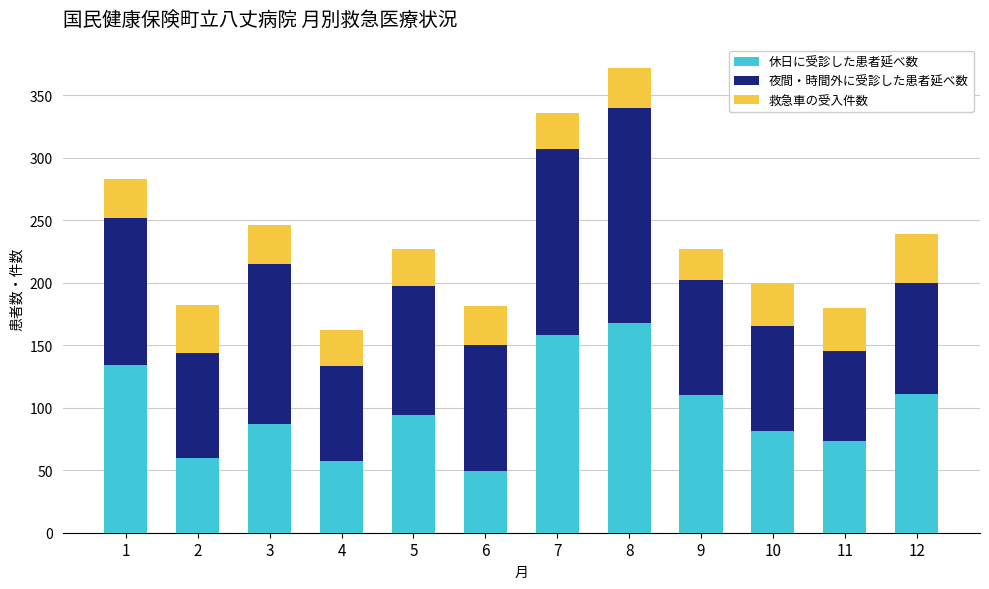

What is the total value across all series at 4?

162